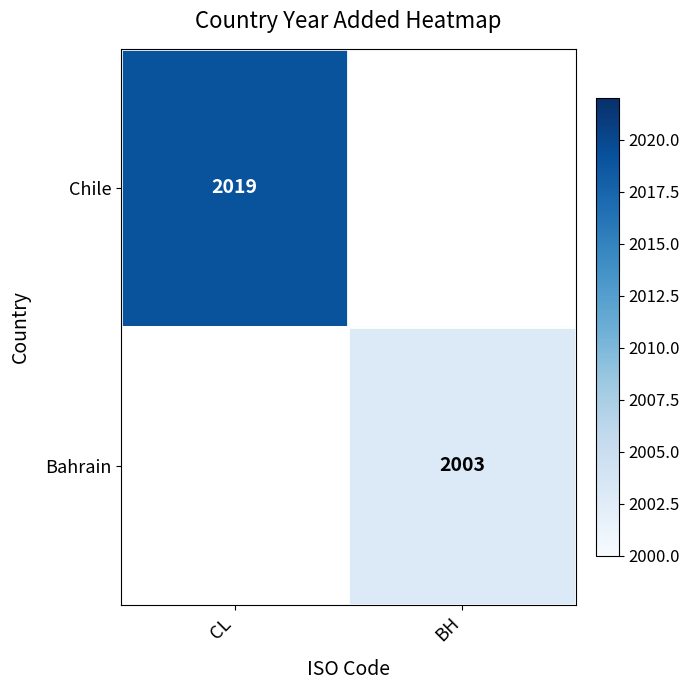

What is the minimum value shown in the chart?

2003.0